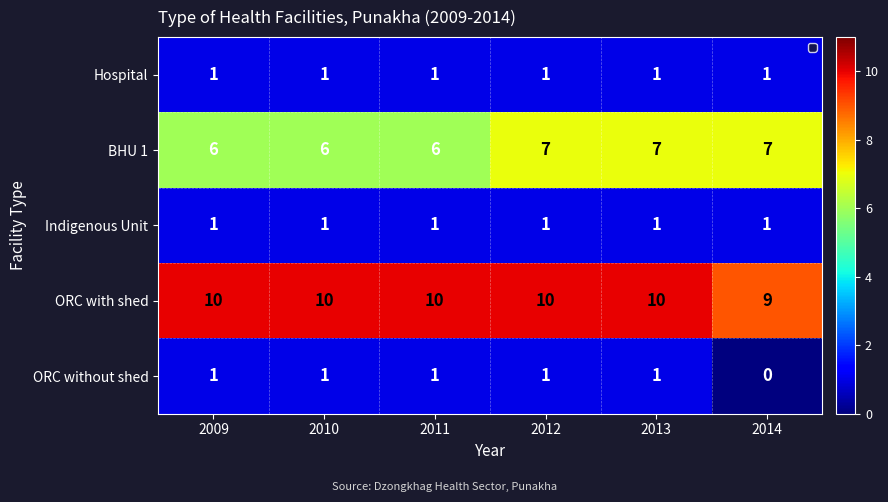

What is the sum of all Indigenous Unit values?

6